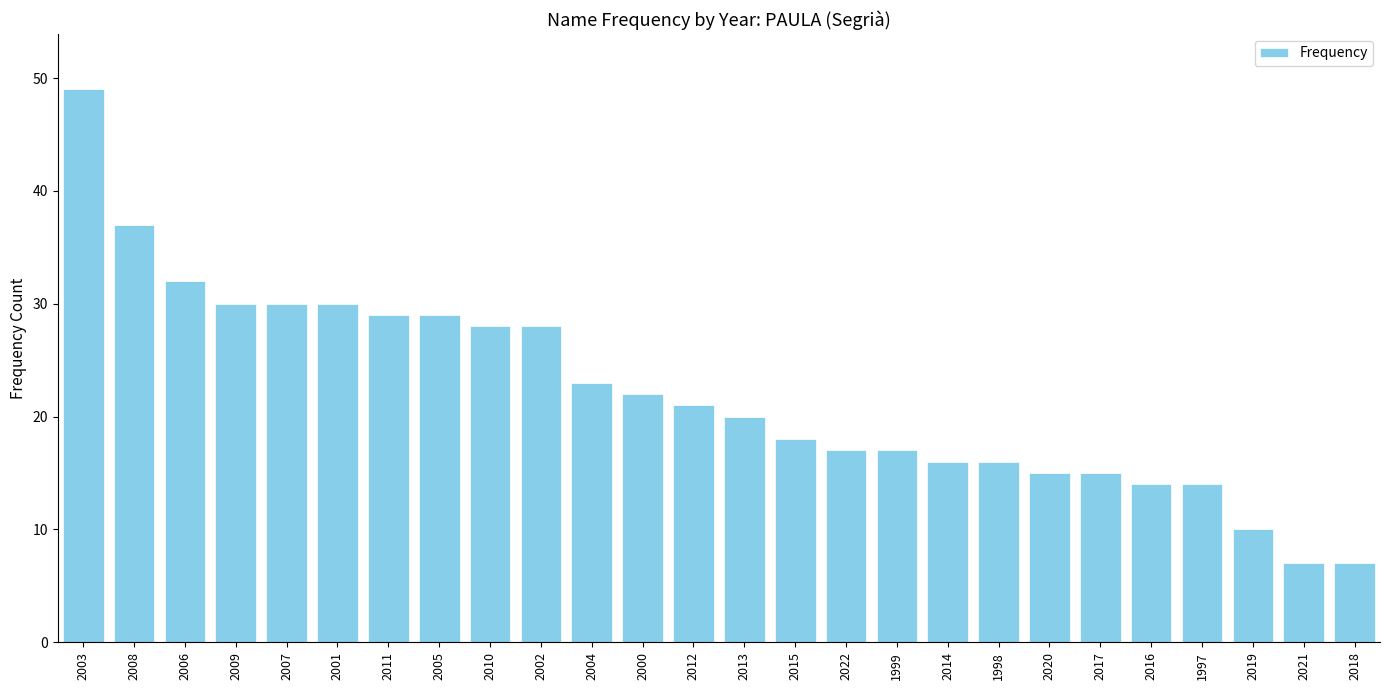

What is the minimum value shown in the chart?

7